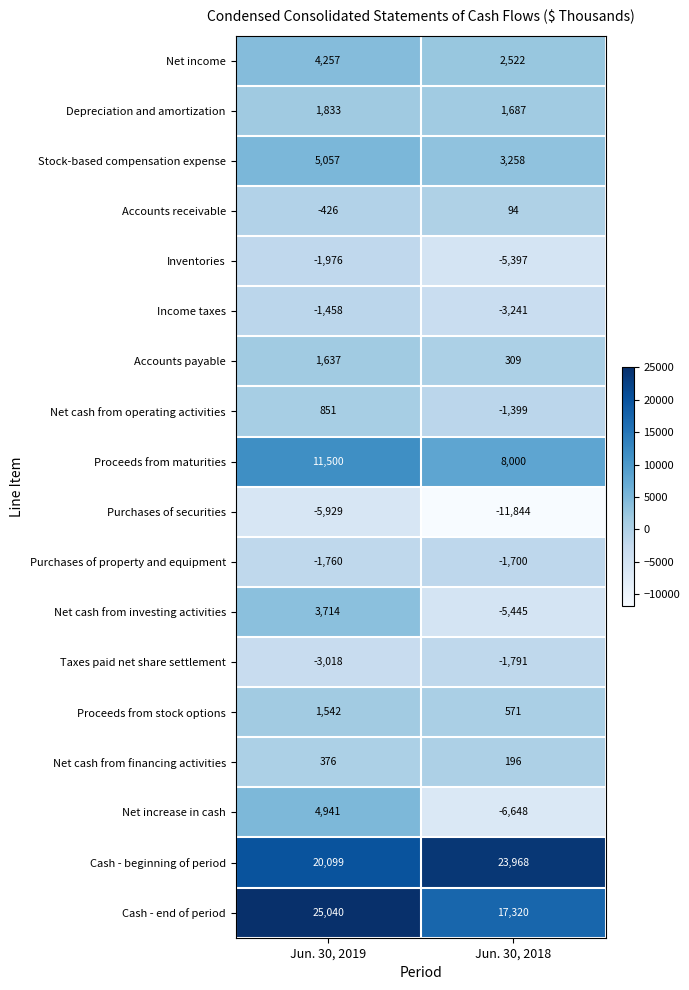

What is the sum of all Purchases of property and equipment values?

-3460